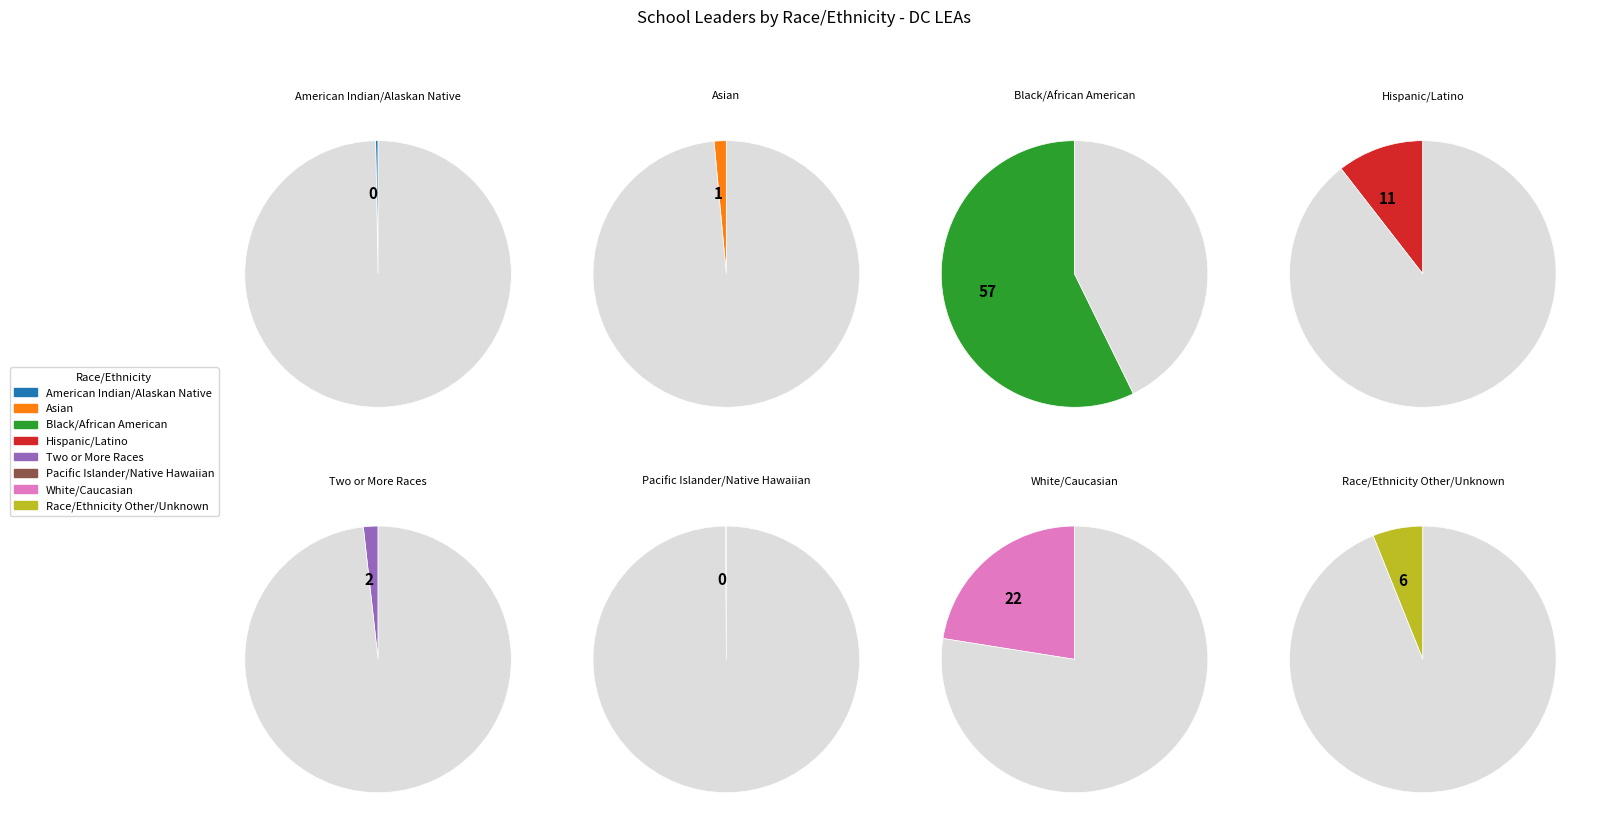

What portion of the pie excludes Black/African American?

42.7%